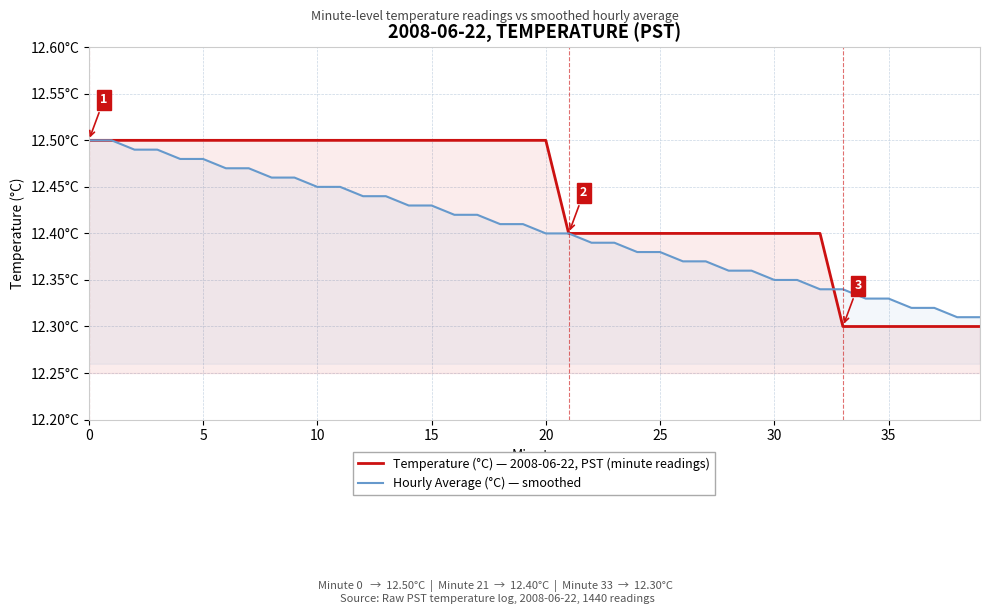

What are all the series names shown in the legend?

Temperature (°C) — 2008-06-22, PST (minute readings), Hourly Average (°C) — smoothed